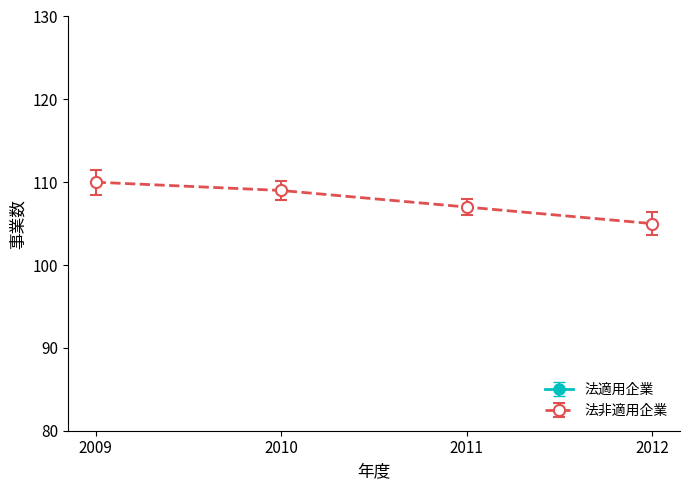

What is the difference between the second highest and minimum values?

4